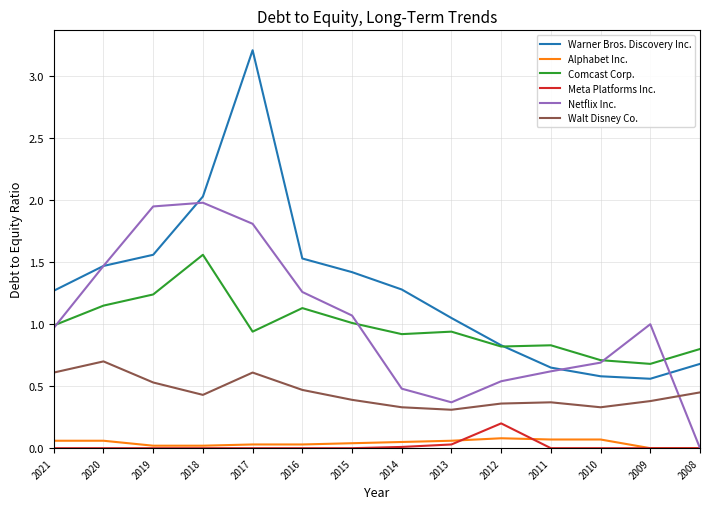

How many lines are shown in the chart?

6